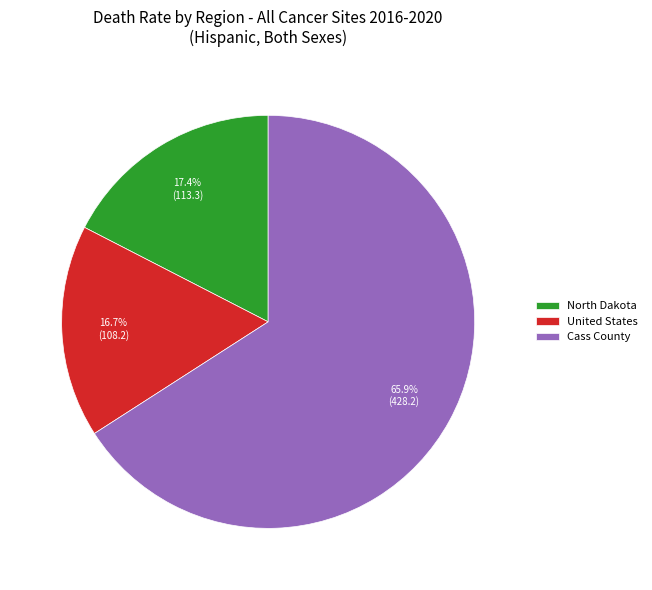

Does any single category account for the majority?

Yes